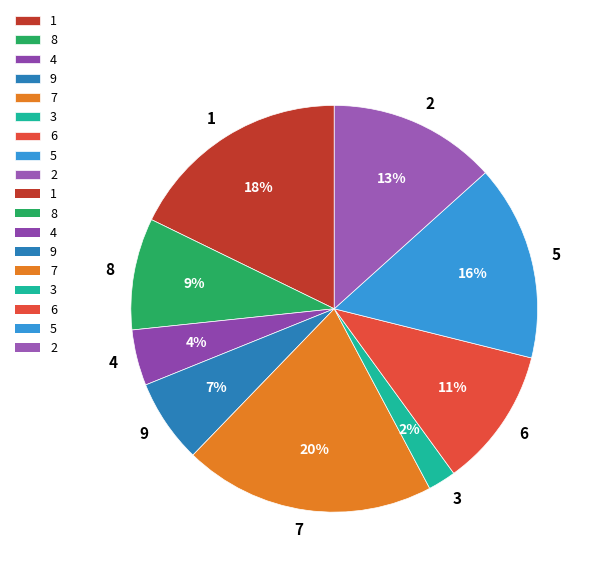

Does 9 account for over 50% of the chart?

No